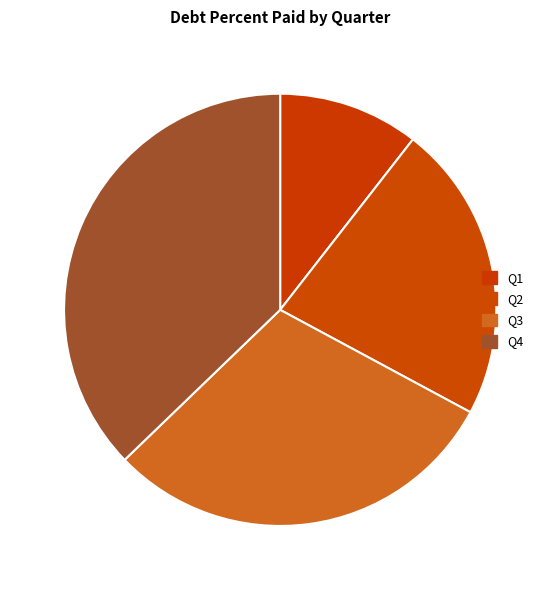

Is Q4 the majority of the pie?

No